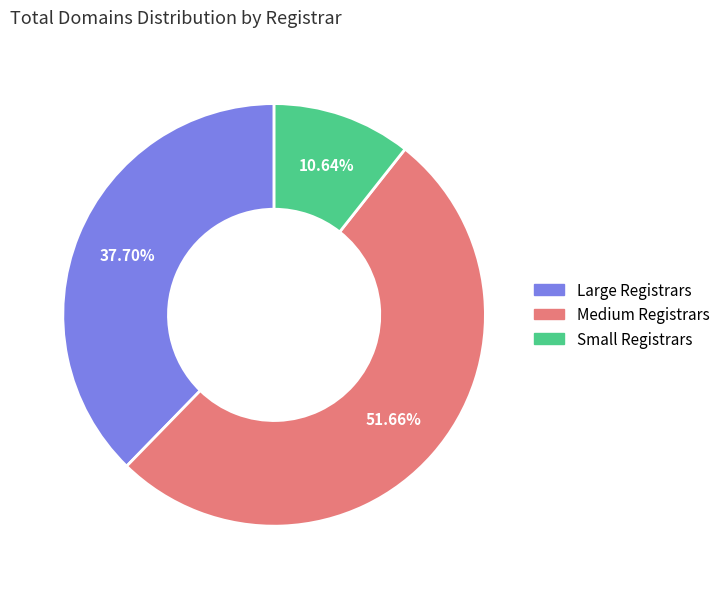

How many segments does this pie chart have?

3